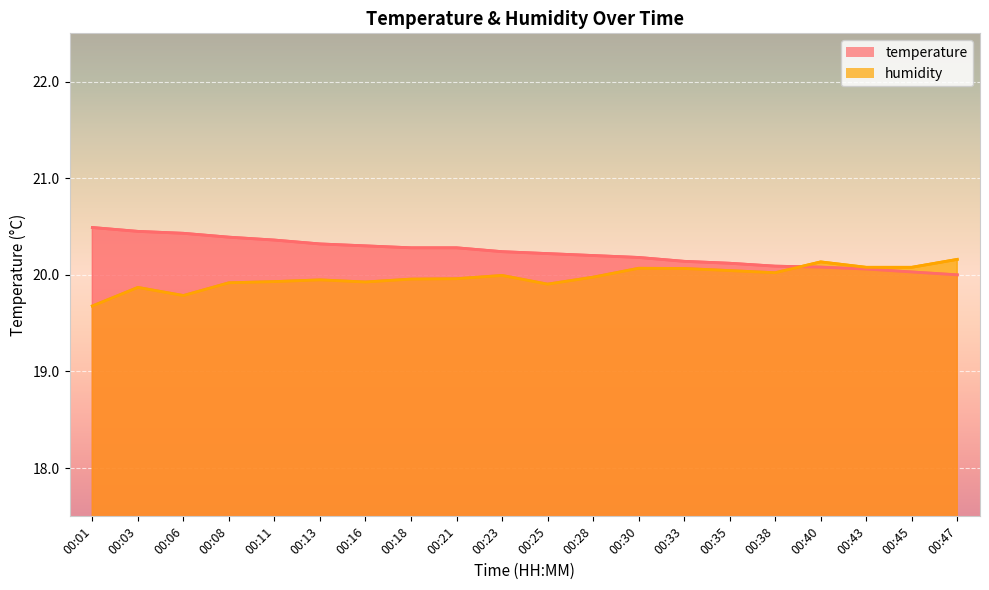

What is the spread (max minus min) of values at 00:33?

0.1